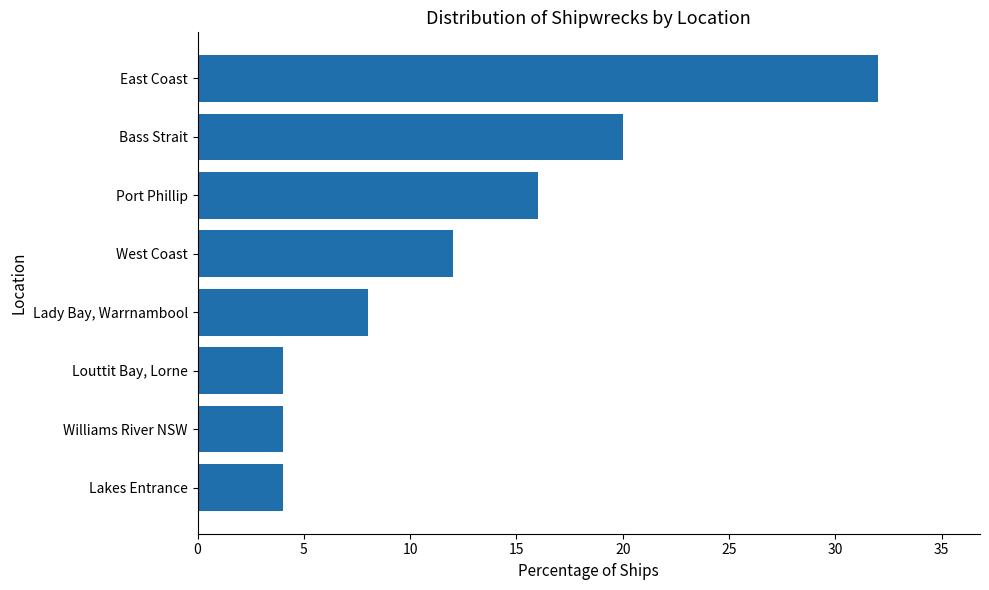

Which label corresponds to the largest value in the chart?

East Coast